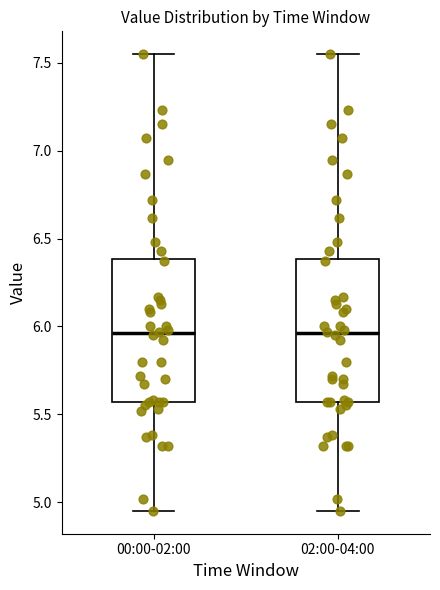

Reading left to right, transcribe this box plot: for each box, give where its median line is, the range the box spans, and where its two whiskers end, as read against the y-axis. The values are not printed on the chart, so give them approximately, as read against the axis.

00:00-02:00: median 5.95, box 5.55 to 6.40, whiskers 4.95 to 7.55
02:00-04:00: median 5.95, box 5.55 to 6.40, whiskers 4.95 to 7.55